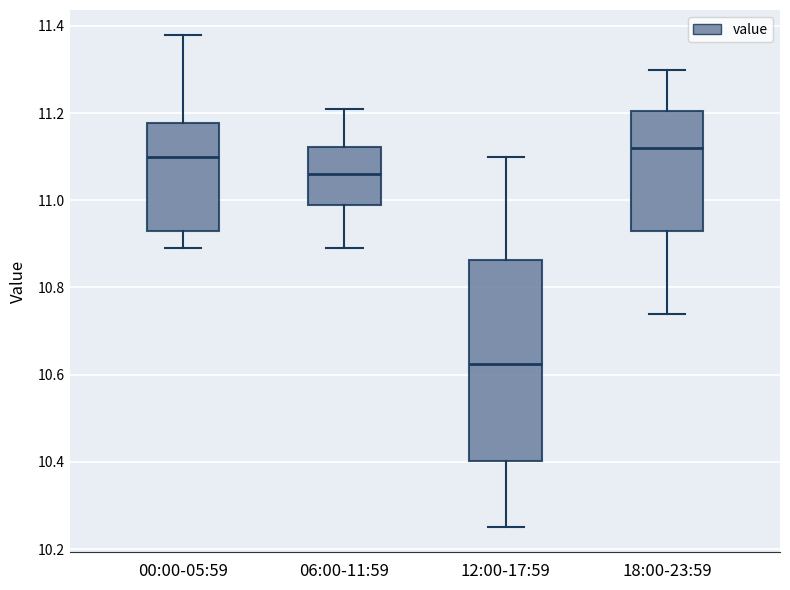

Where is the lower edge of the box for 06:00-11:59 on the y-axis? The values are not printed on the chart, so give them approximately, as read against the axis.

11.00